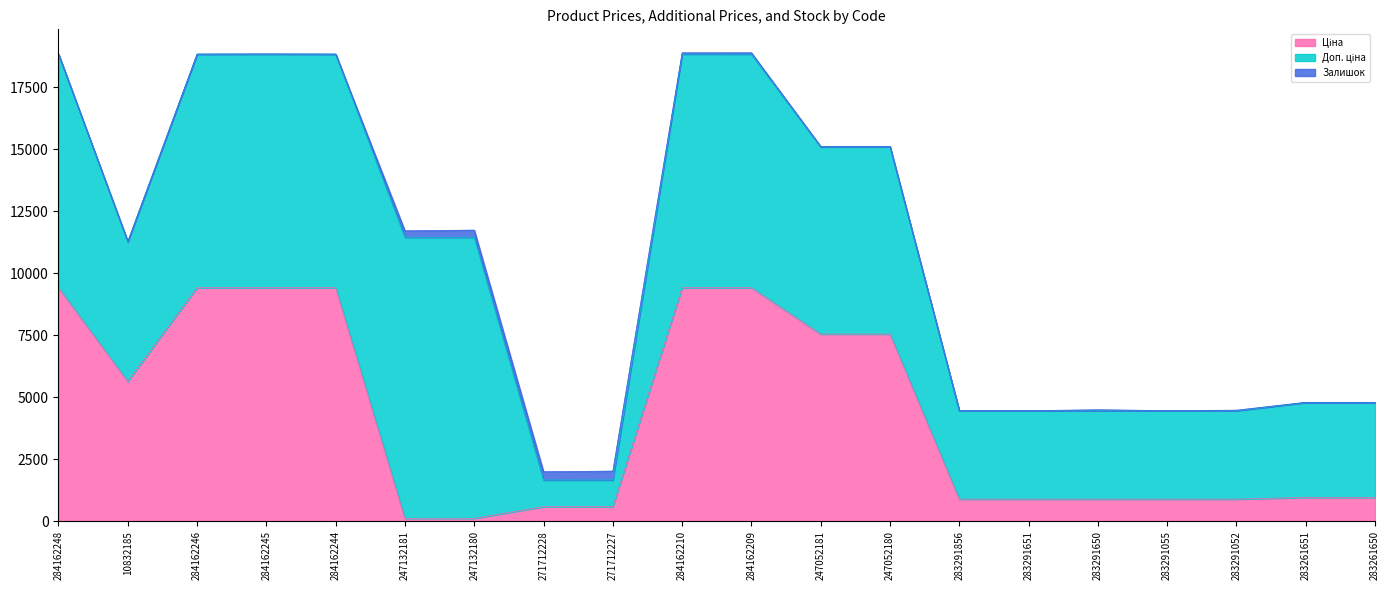

Reading left to right, transcribe all the data shown in this chart.

Ціна: 9416.9	5636.0	9416.9	9416.9	9416.9	113.3	113.3	586.0	586.0	9416.9	9416.9	7545.9	7545.9	889.9	889.9	889.9	889.9	889.9	957.1	957.1
Доп. ціна: 9416.9	5636.0	9416.9	9416.9	9416.9	11334.0	11334.0	1074.5	1074.5	9416.9	9416.9	7545.9	7545.9	3559.7	3559.7	3559.7	3559.7	3559.7	3828.4	3828.4
Залишок: 0.0	2.0	0.0	7.0	0.0	260.0	290.0	333.0	359.0	52.0	54.0	19.0	21.0	7.0	6.0	43.0	9.0	26.0	8.0	6.0